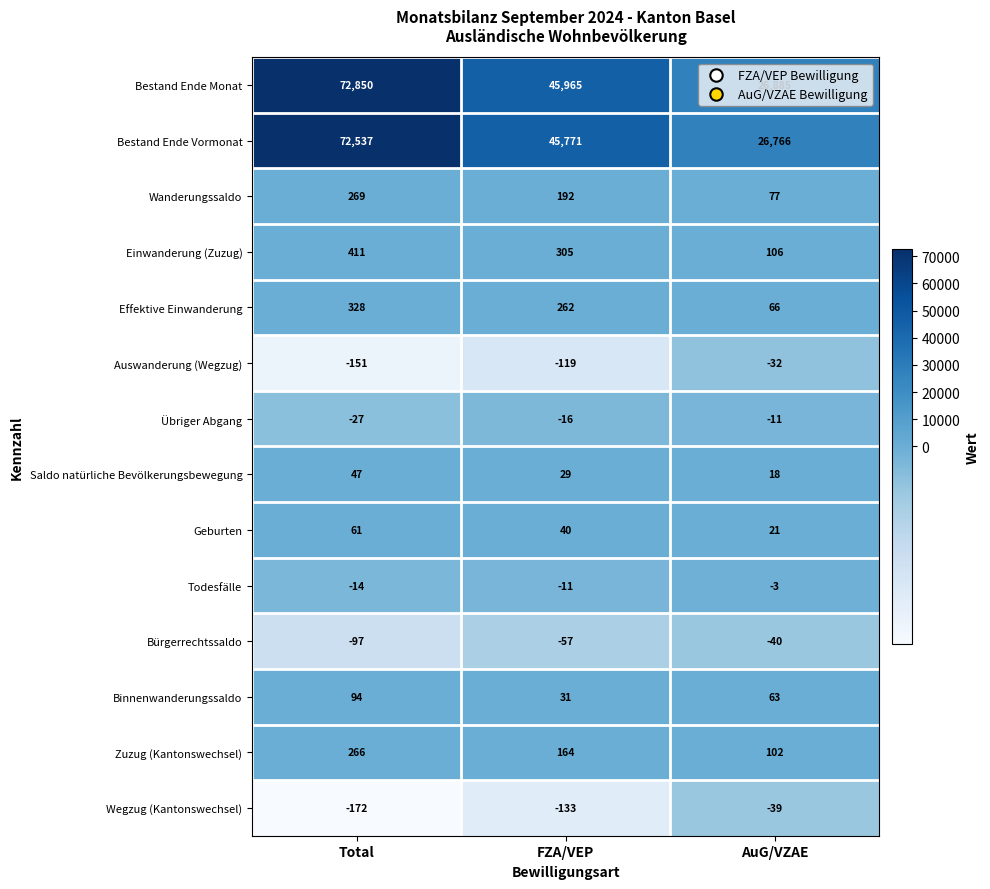

Between FZA/VEP and AuG/VZAE, which series saw the biggest shift?

Bestand Ende Monat